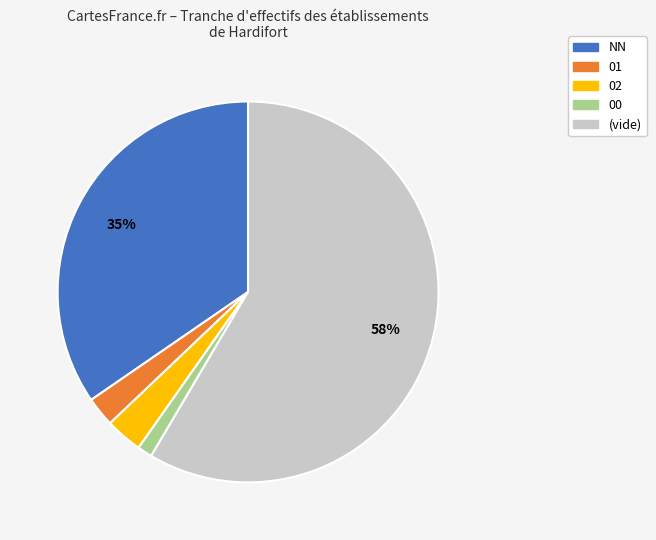

To the nearest percent, what is the difference between the largest and smallest slice percentages?

57%